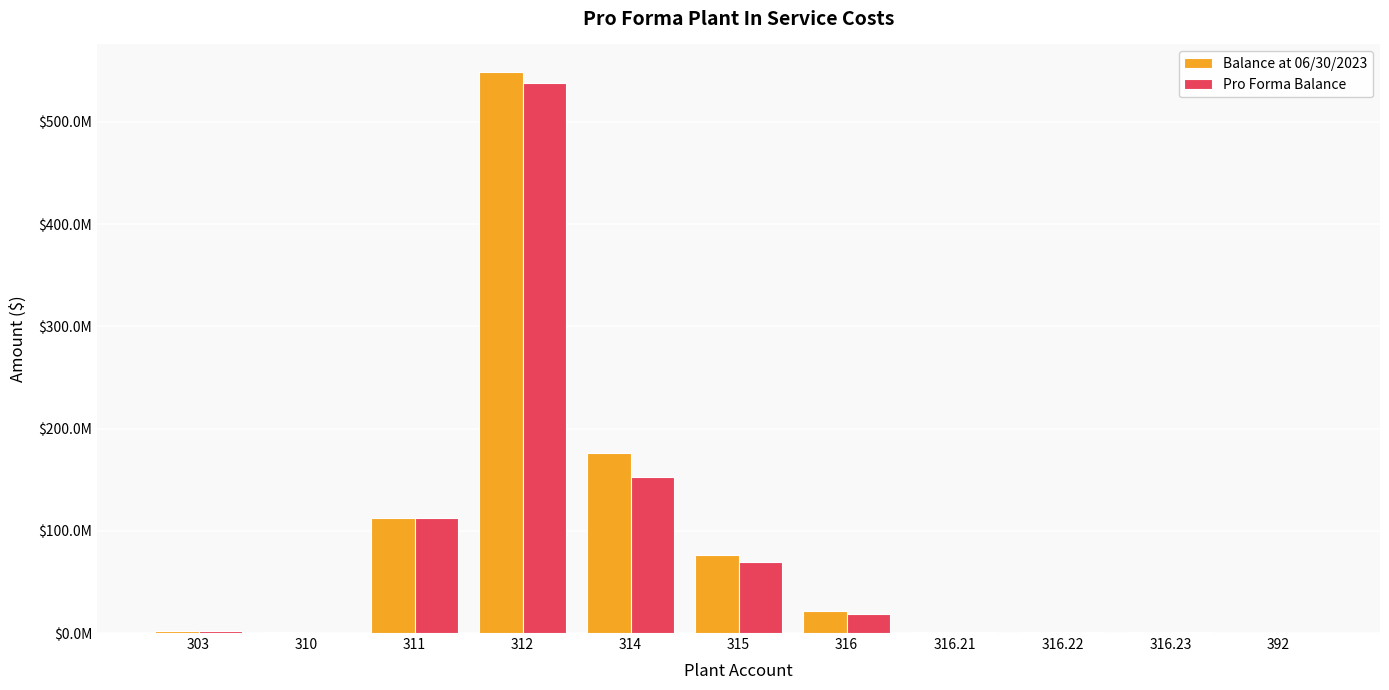

Which category has the highest value in the Balance at 06/30/2023 series?

312